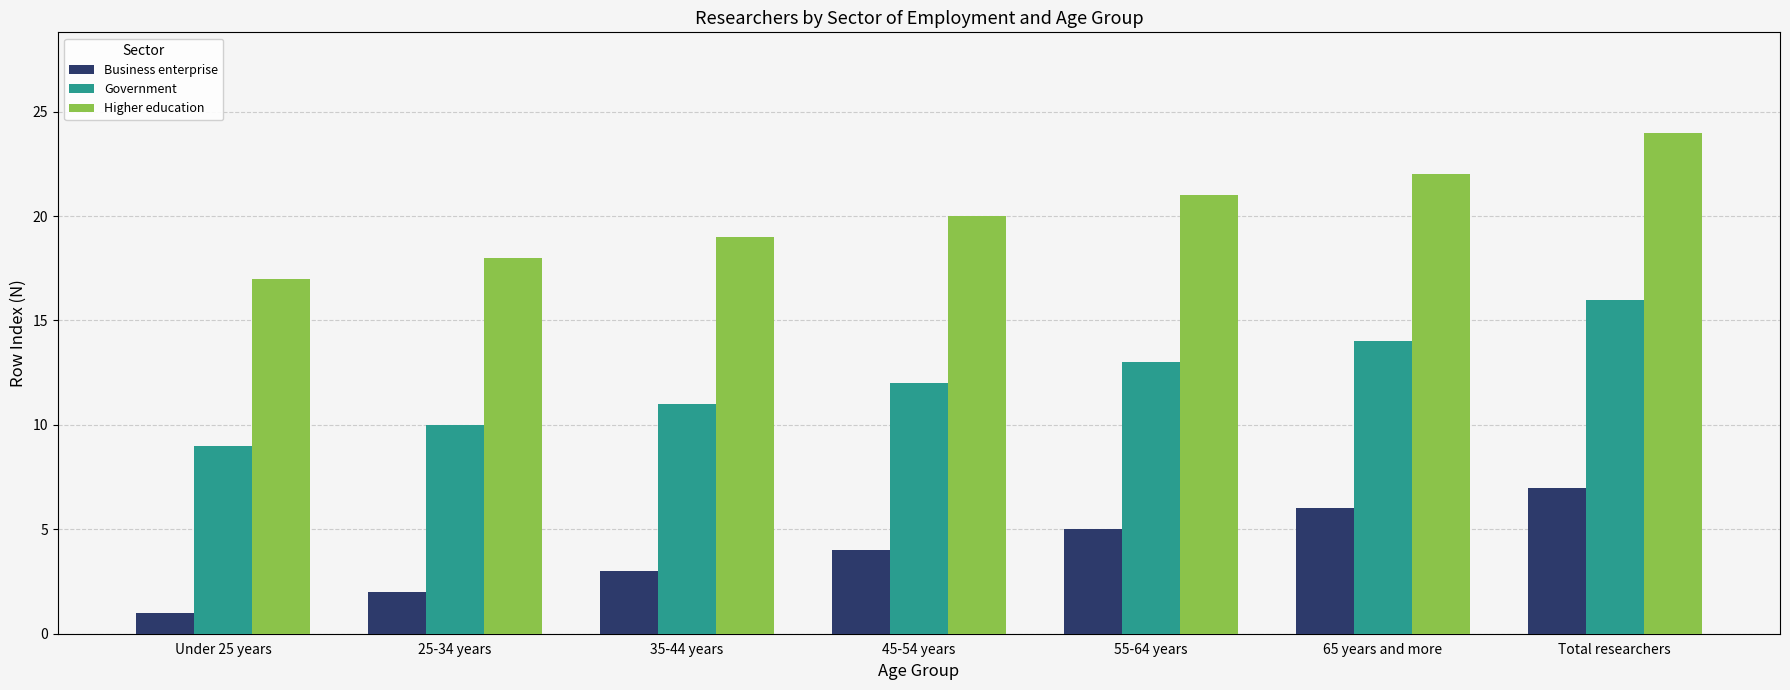

What position from the left is 45-54 years?

4